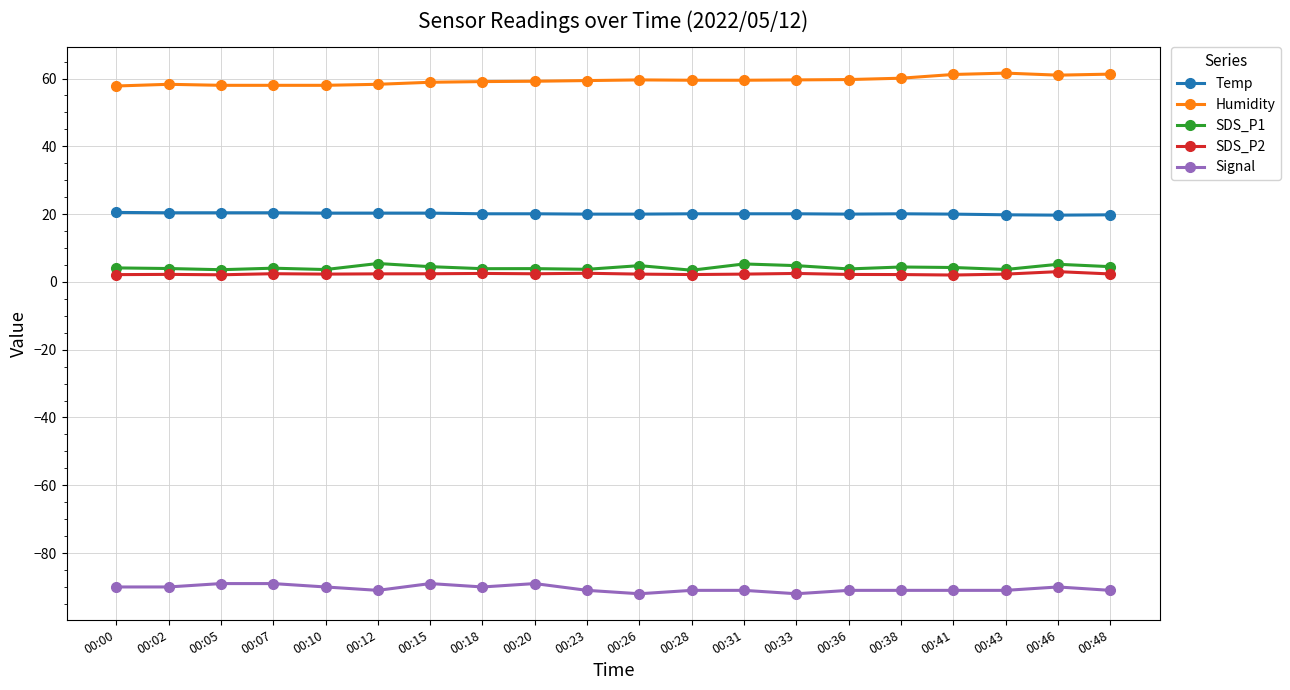

Rank the series by their maximum value, from lowest to highest.

Signal, SDS_P2, SDS_P1, Temp, Humidity